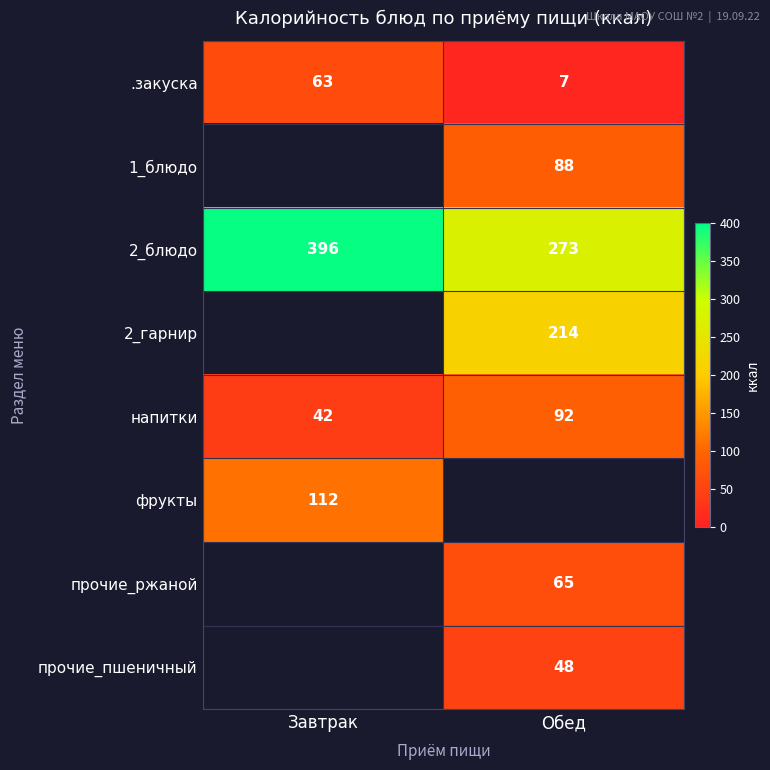

At which label does напитки reach its minimum?

Завтрак